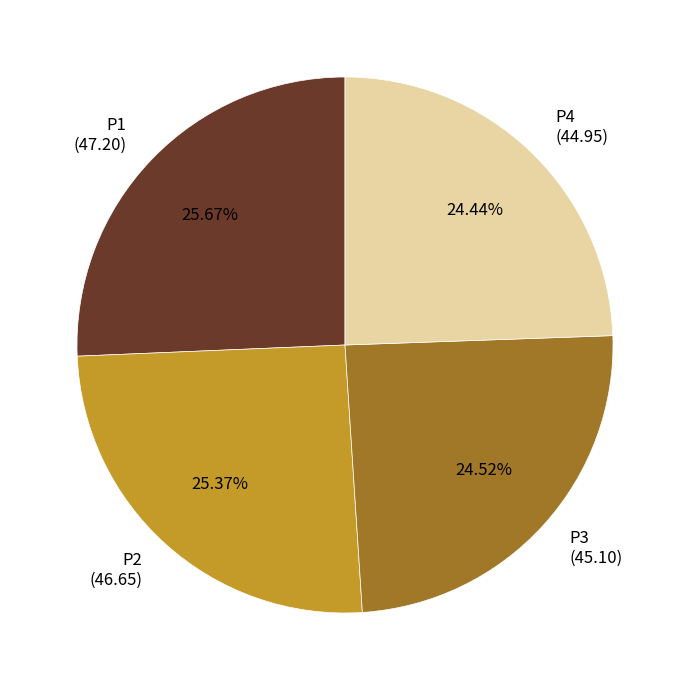

Does any single category account for the majority?

No